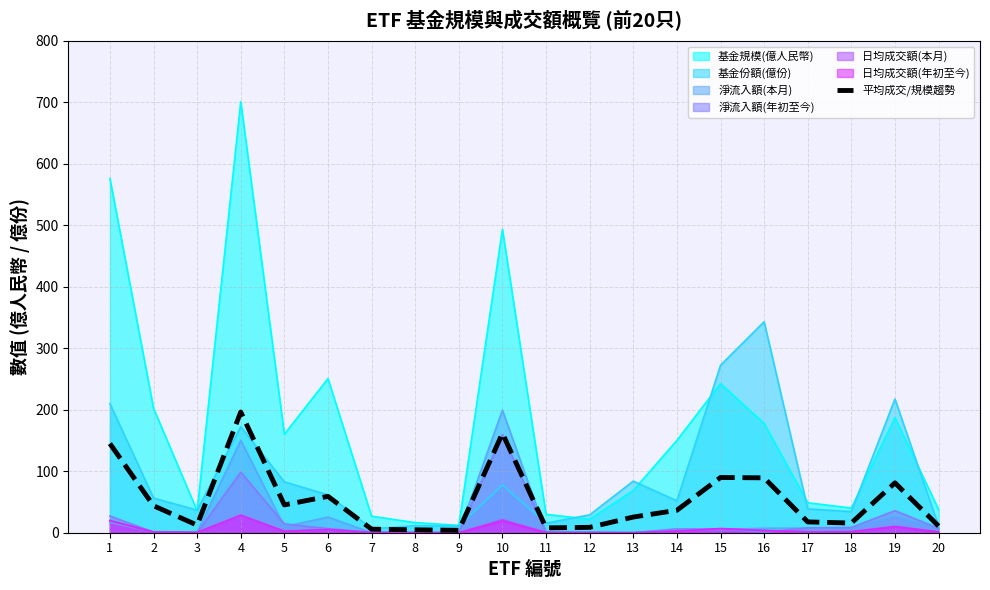

Between 3 and 1, which is larger?

1